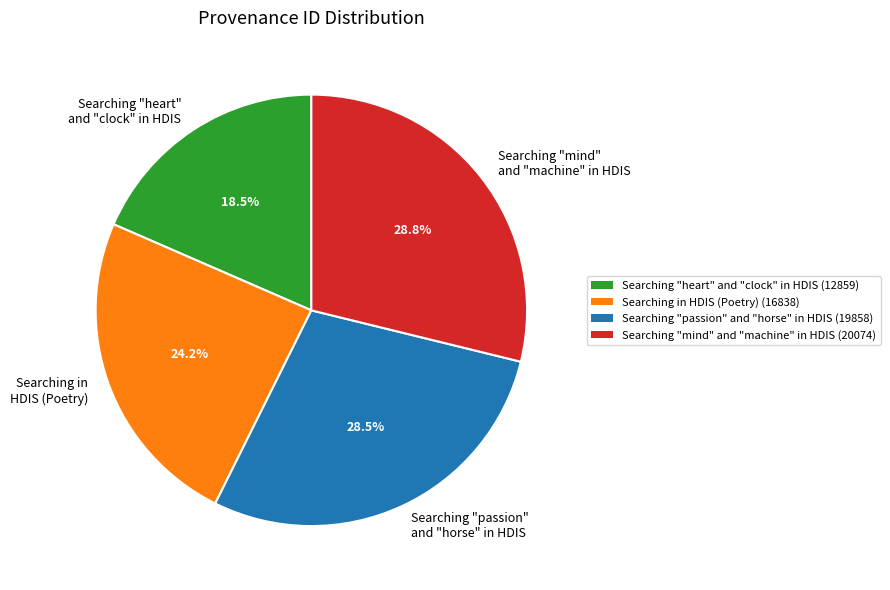

Combined, what portion of the pie is Searching "passion" and "horse" in HDIS and Searching "heart" and "clock" in HDIS?

47.0%